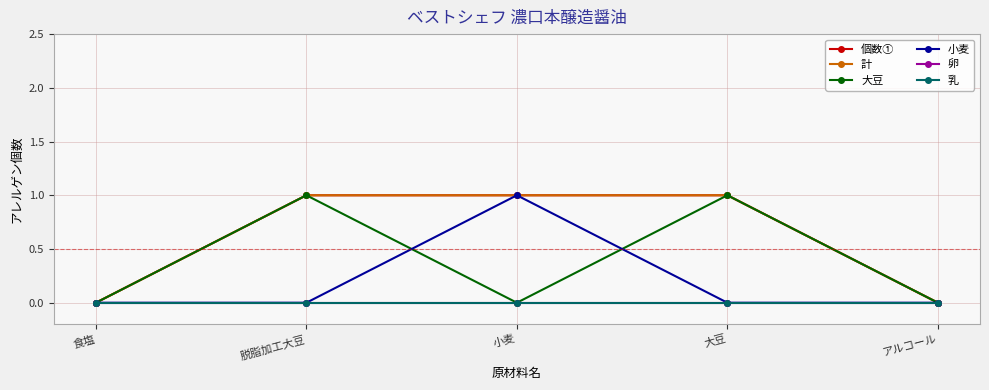

Count the number of data series in this chart.

6